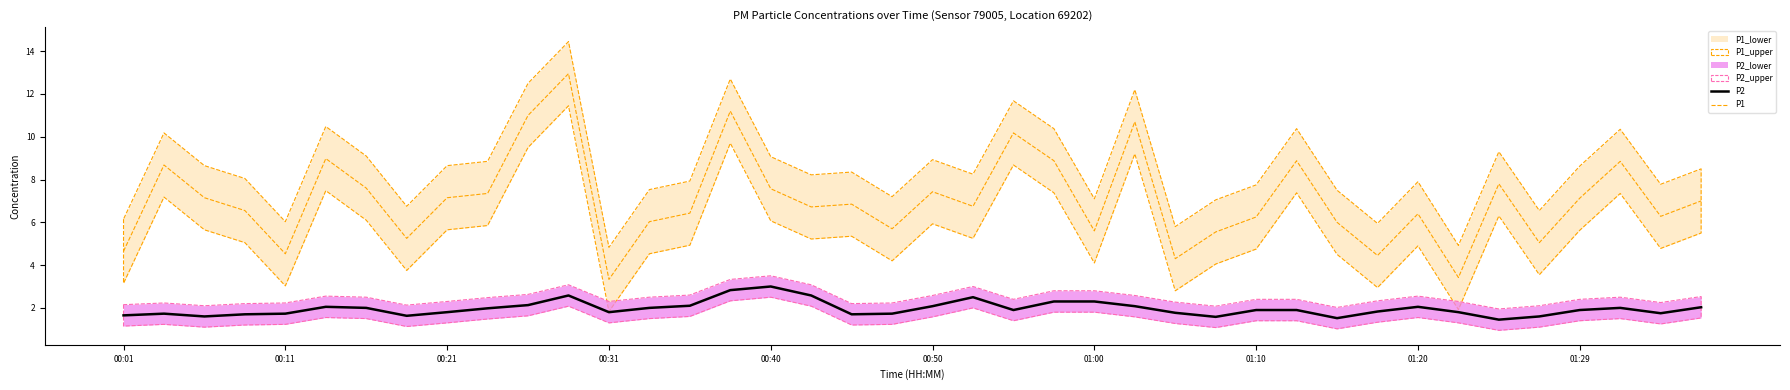

How many interior local valleys does the P2 series have?

9